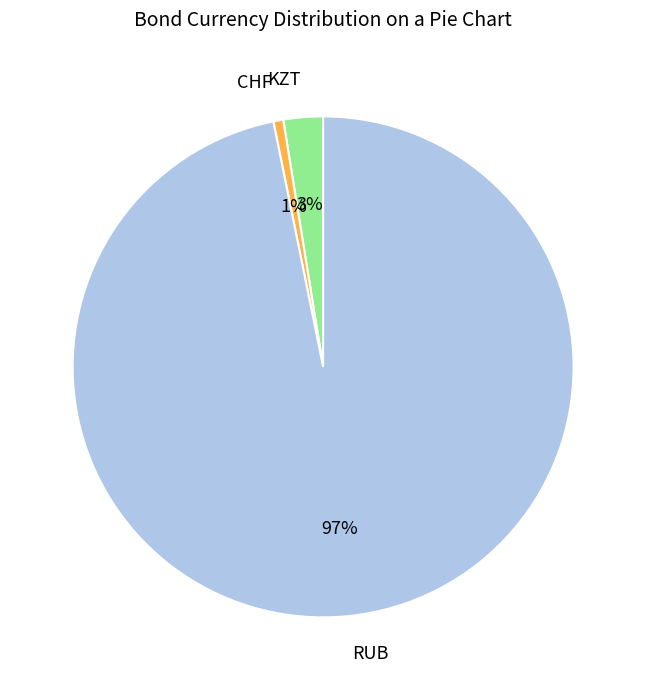

Is there a majority slice in this chart?

Yes